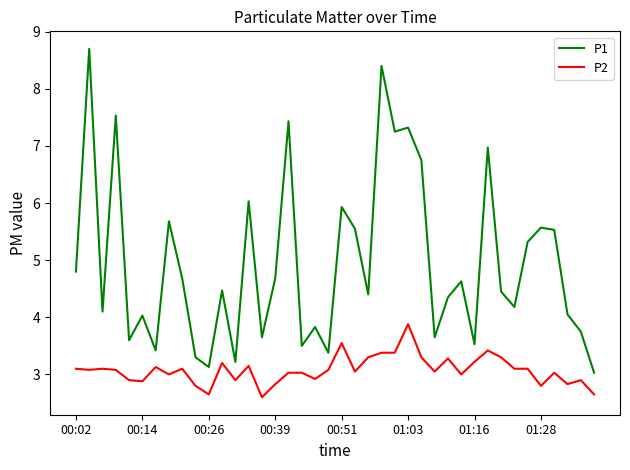

Which series has the largest total across all categories?

P1